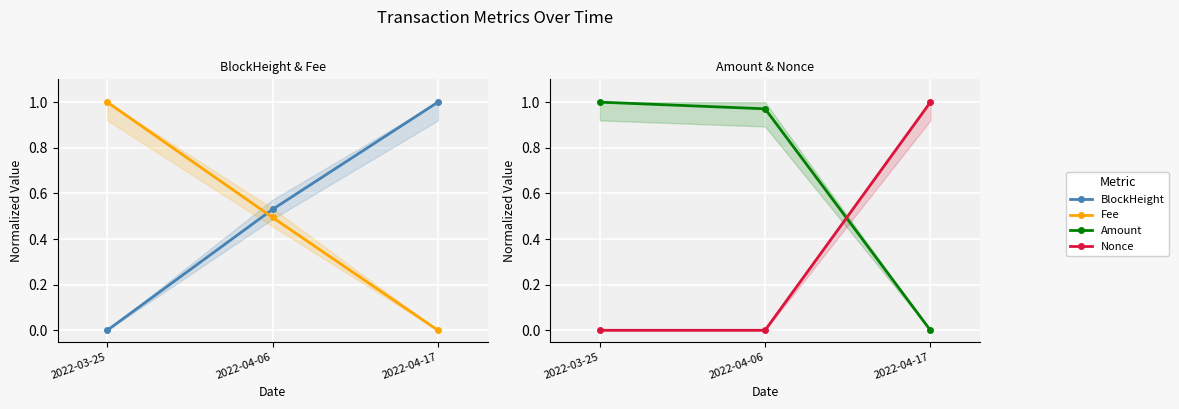

Which series has the largest total across all categories?

Amount